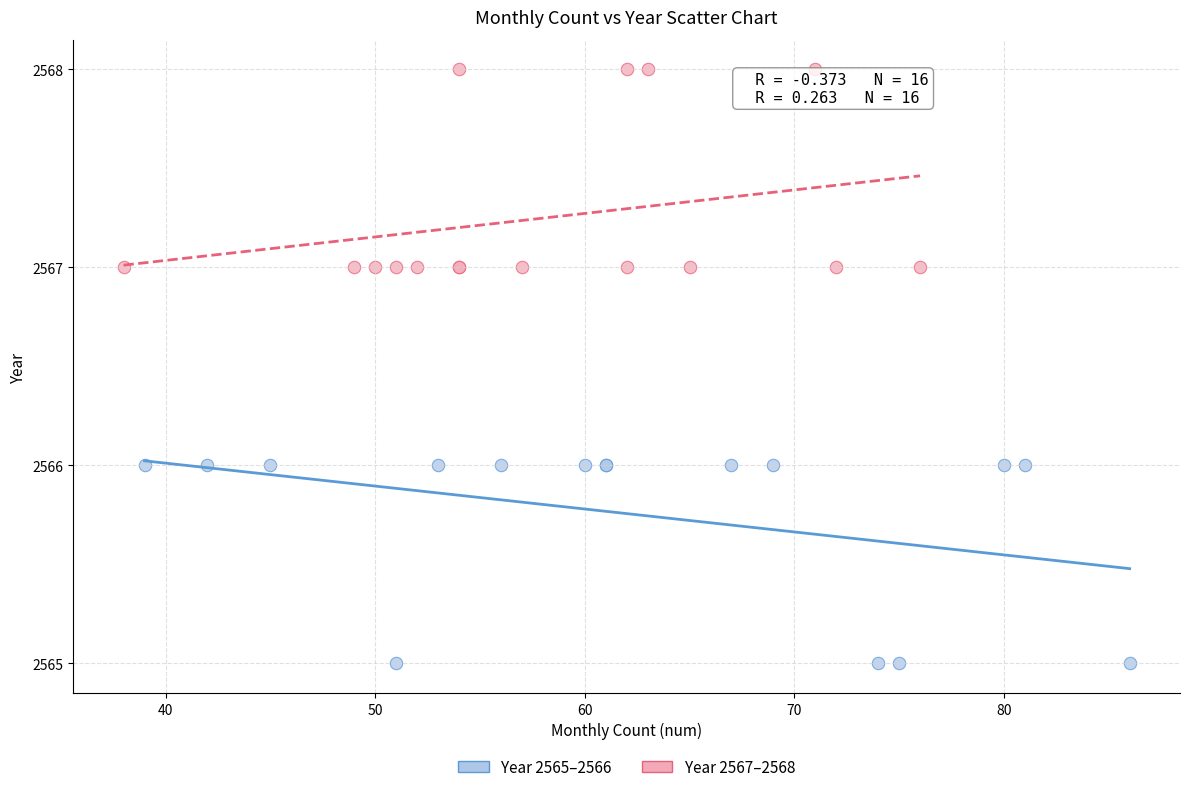

Which series reaches the maximum Y coordinate?

Year 2567–2568